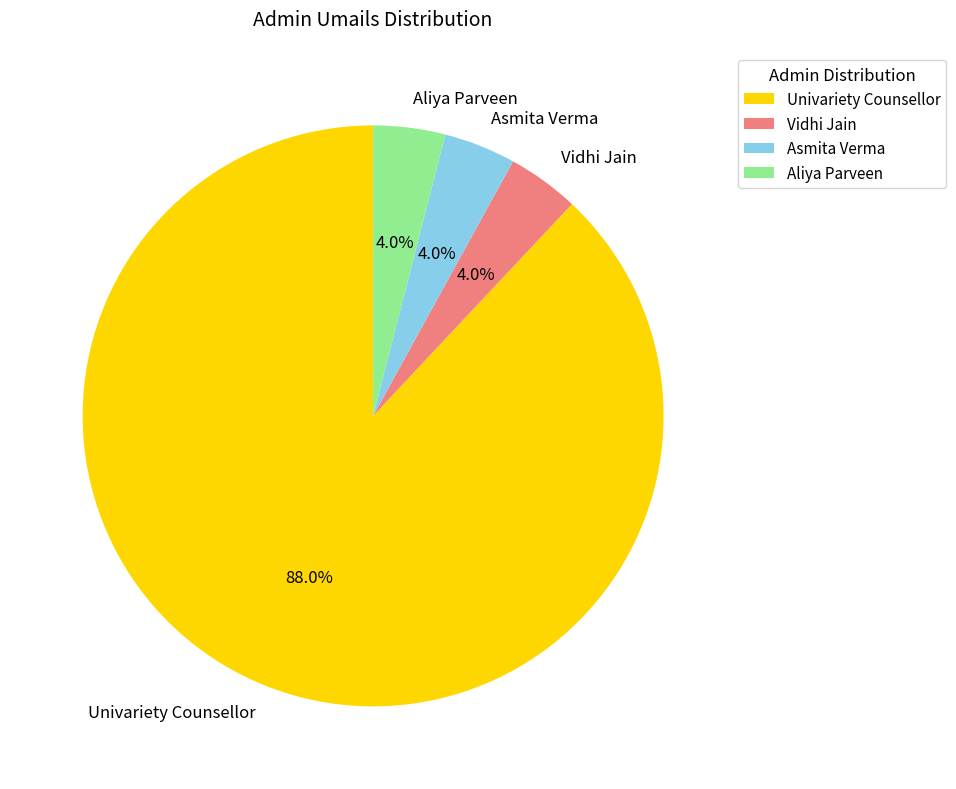

What percentage is the Univariety Counsellor slice, to the nearest percent?

88%